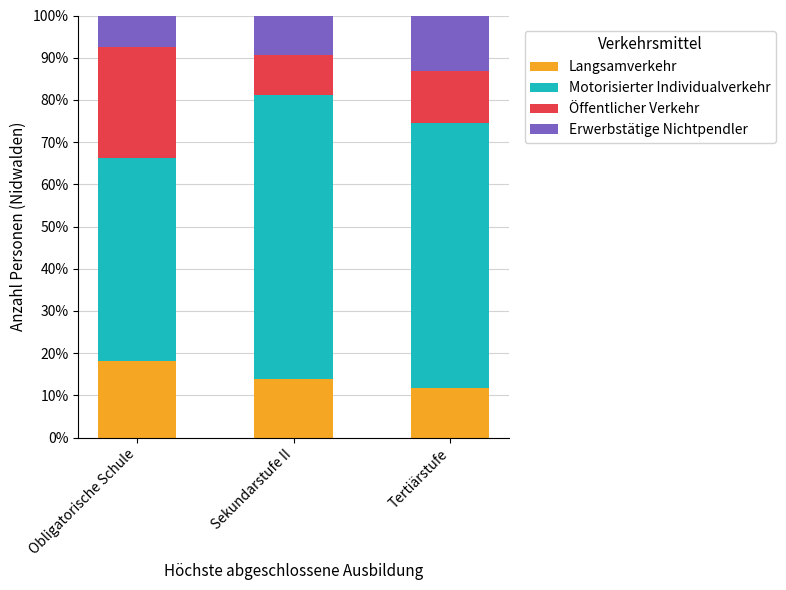

What are all the series names shown in the legend?

Langsamverkehr, Motorisierter Individualverkehr, Öffentlicher Verkehr, Erwerbstätige Nichtpendler